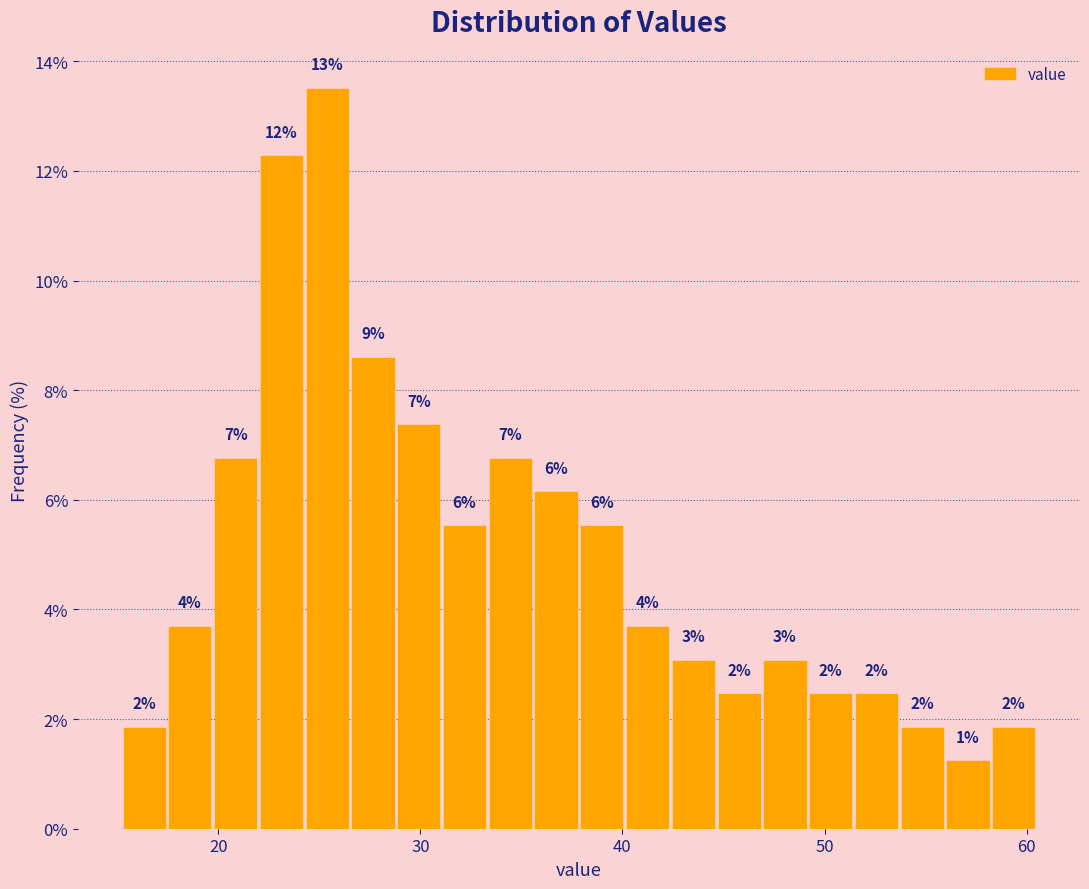

Read against the x-axis, roughly where is the centre of the tallest bar?

25